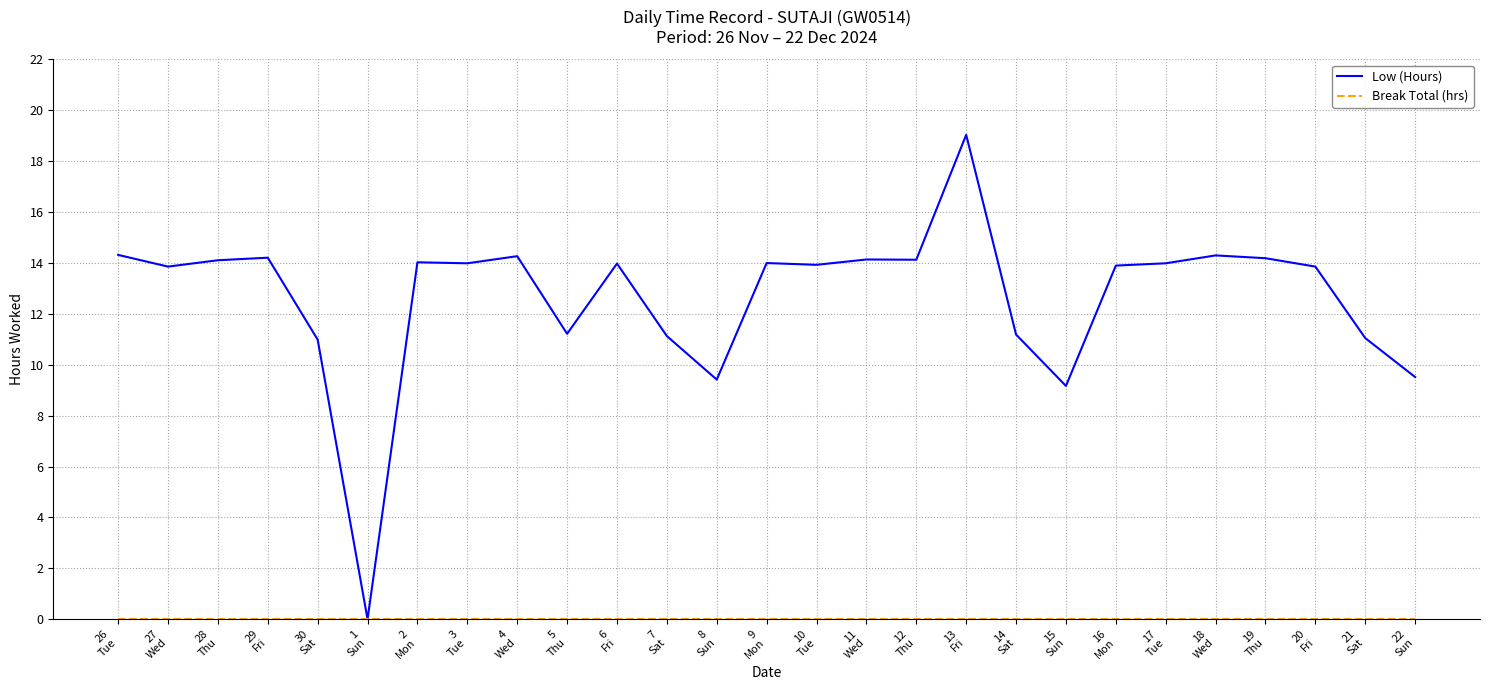

What is the greatest value displayed?

19.0